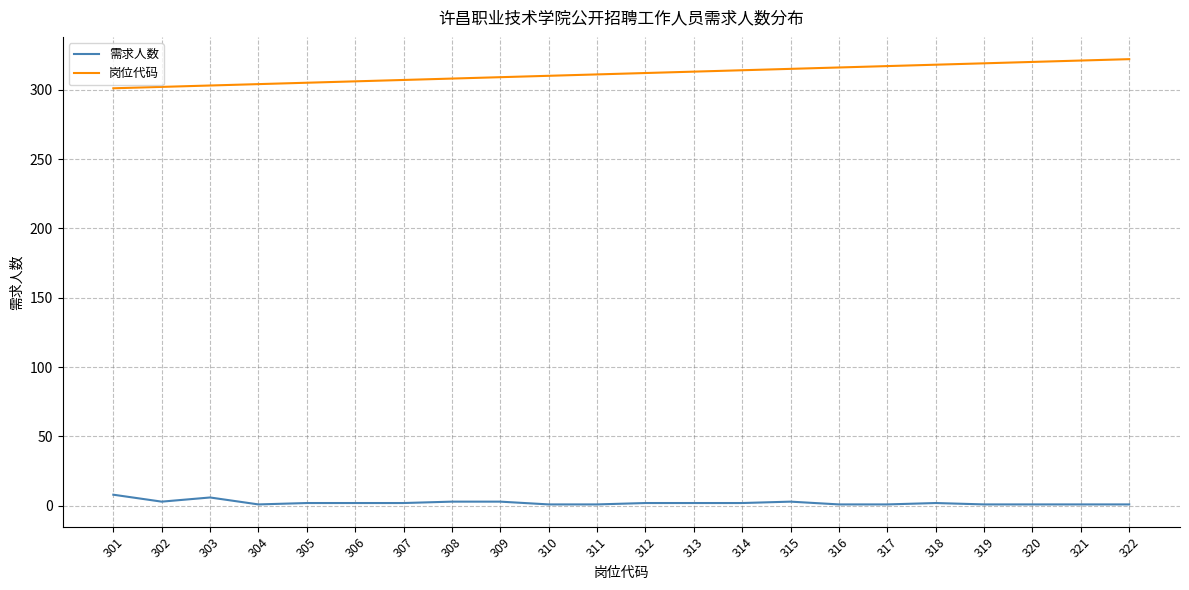

True or false: 需求人数 and 岗位代码 intersect in this chart.

False